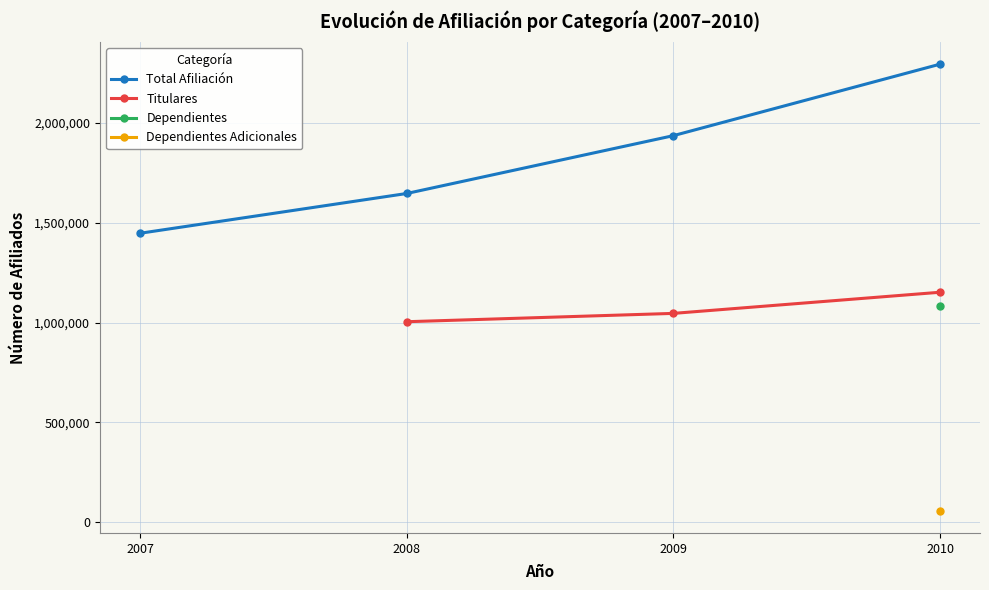

Does the chart have visible grid lines?

Yes